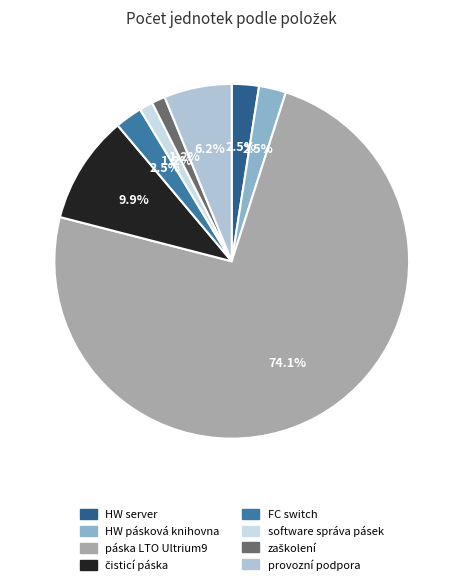

What percentage is the HW server slice, to the nearest percent?

2%